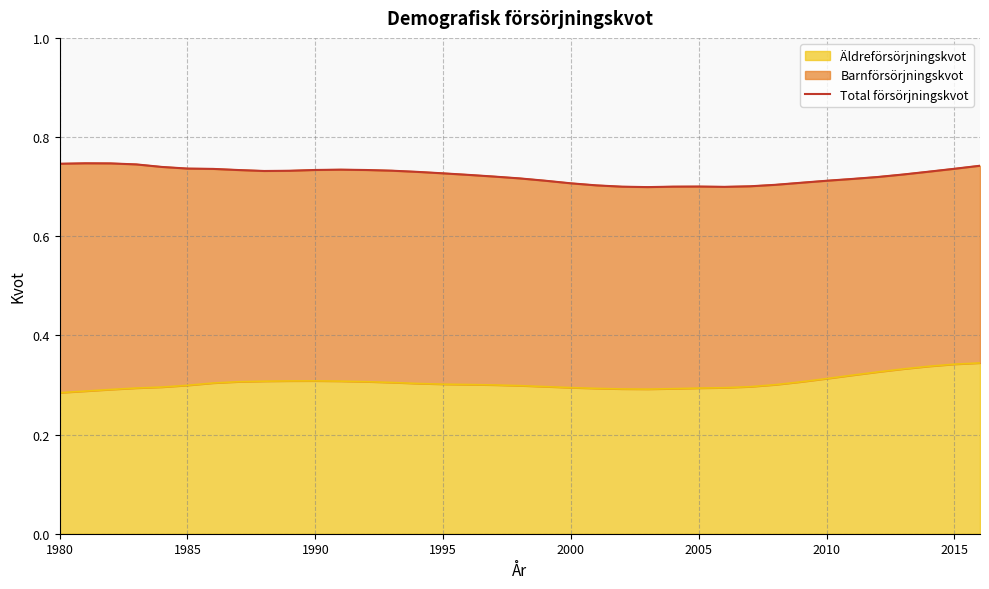

Reading left to right, extract all data points from this chart.

0.7	0.7	0.7	0.7	0.7	0.7	0.7	0.7	0.7	0.7	0.7	0.7	0.7	0.7	0.7	0.7	0.7	0.7	0.7	0.7	0.7	0.7	0.7	0.7	0.7	0.7	0.7	0.7	0.7	0.7	0.7	0.7	0.7	0.7	0.7	0.7	0.7